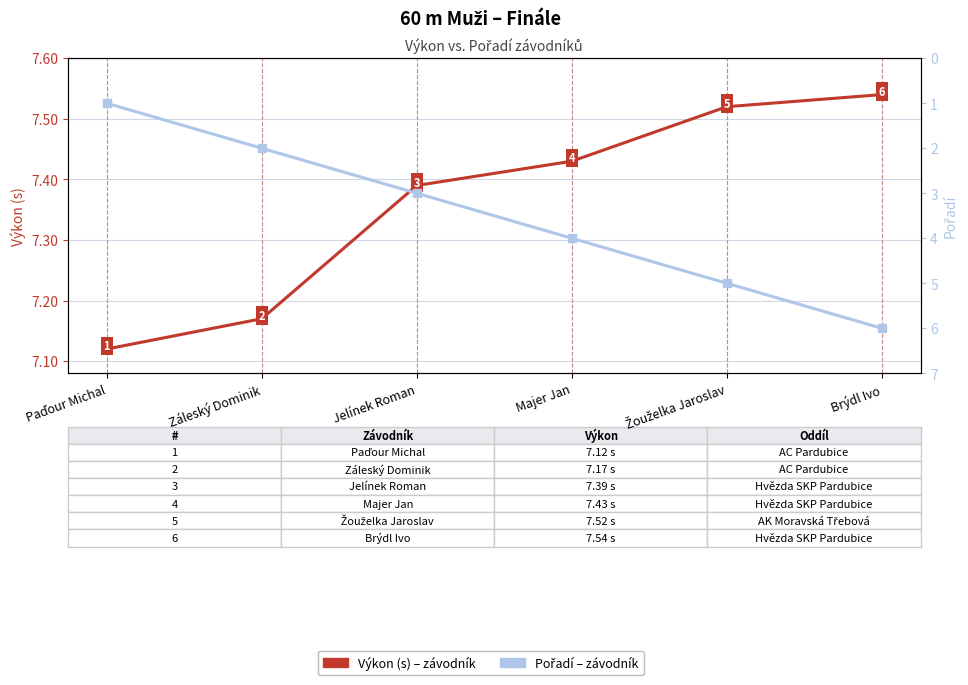

Is it true that Výkon (s) equals 12.3 at Žouželka Jaroslav?

False